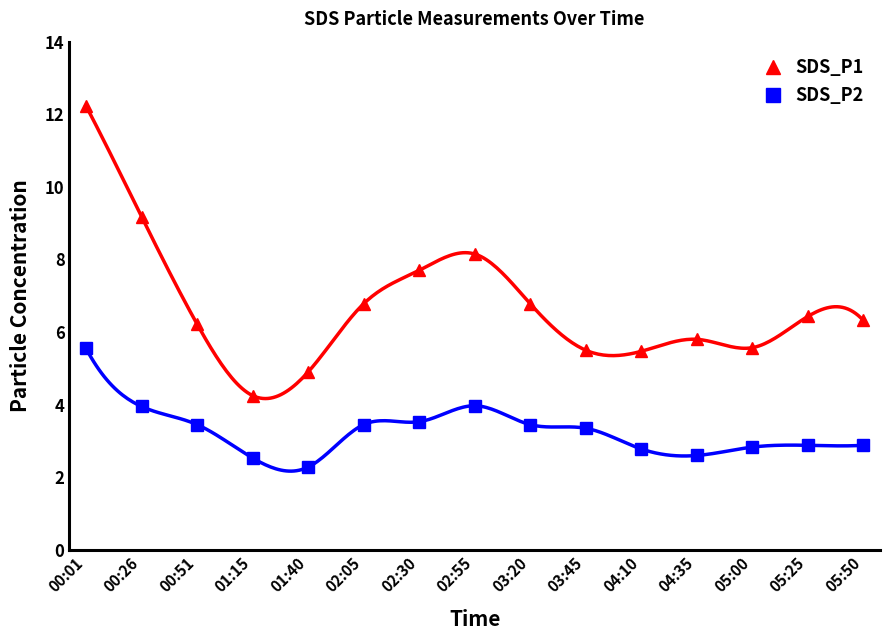

What is the difference between the maximum and minimum values in the SDS_P2 series?

3.3